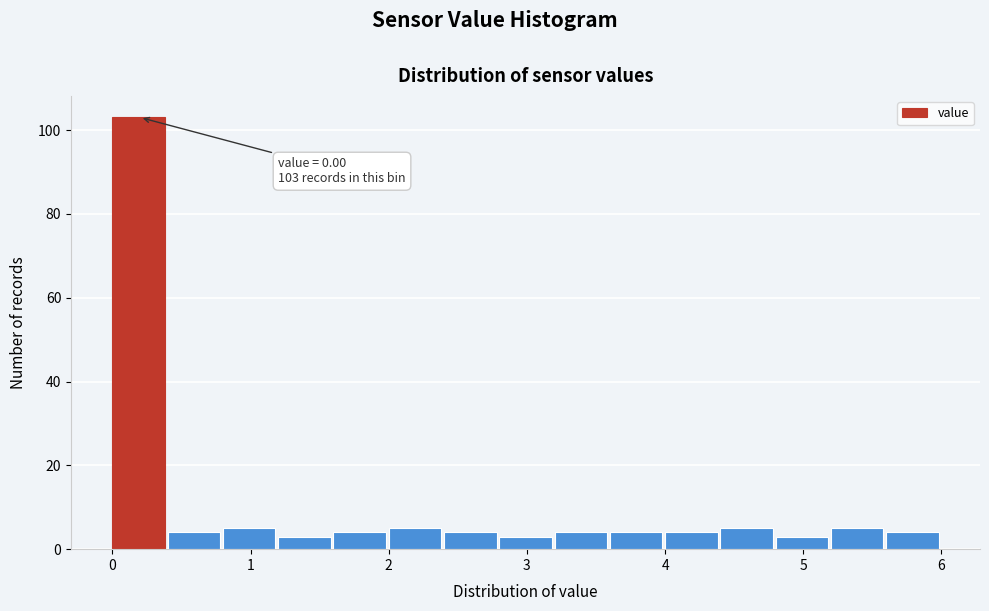

Which range on the x-axis has the tallest bar?

0.0 to 0.4